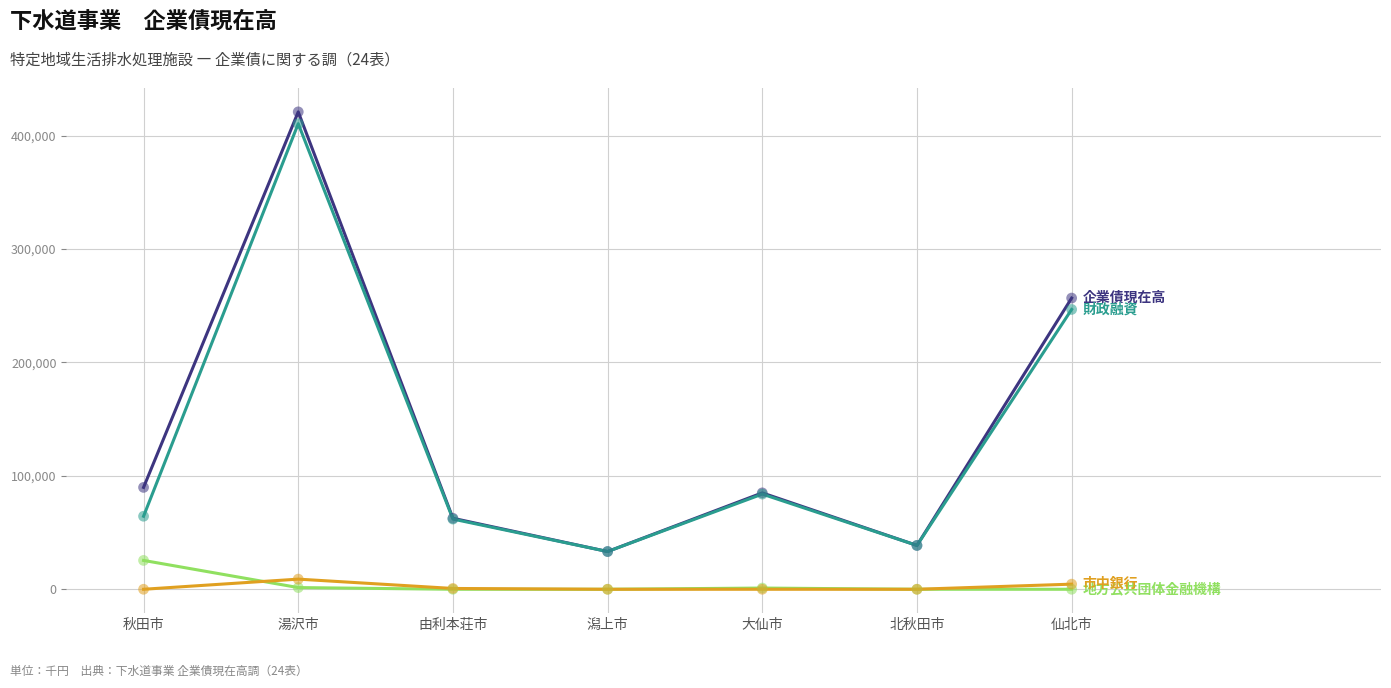

At which category is the sum across all series the highest?

湯沢市